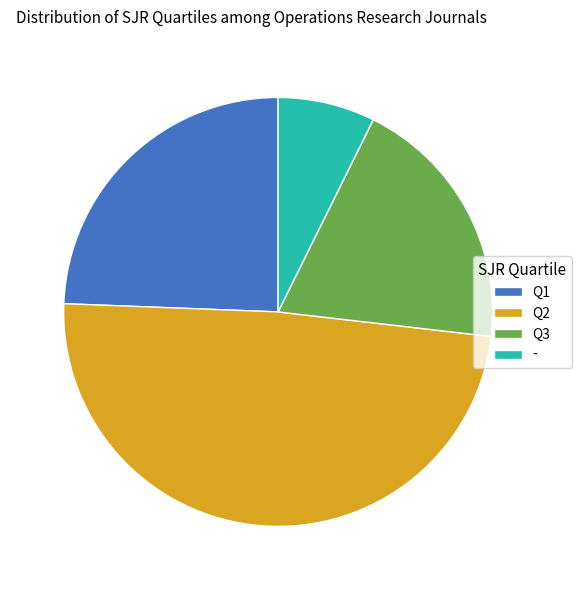

Which has a higher value, Q2 or Q1?

Q2